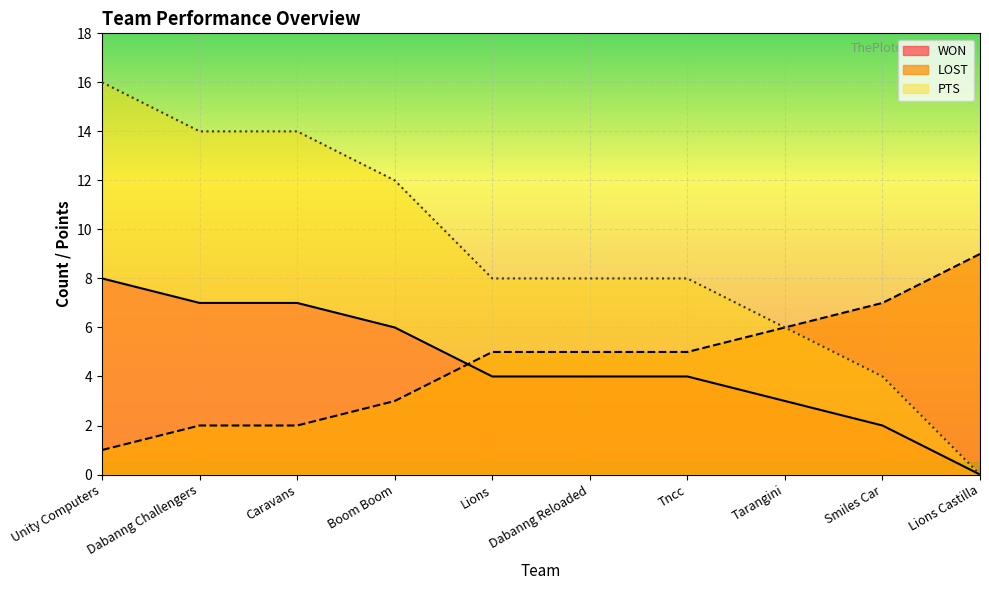

What is the maximum value for LOST?

9